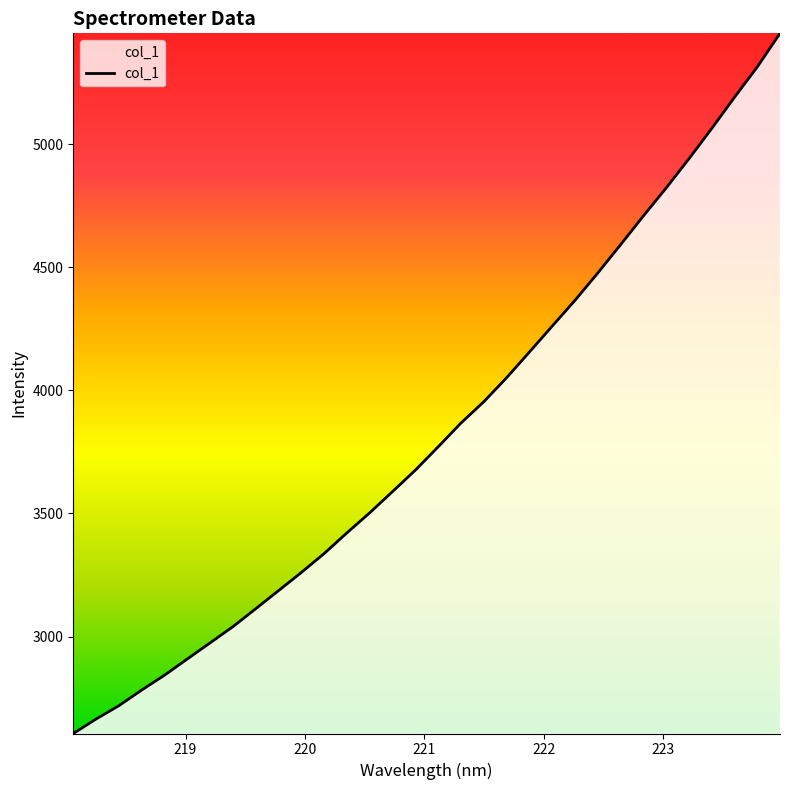

What is the difference between the maximum and minimum values?

2843.1